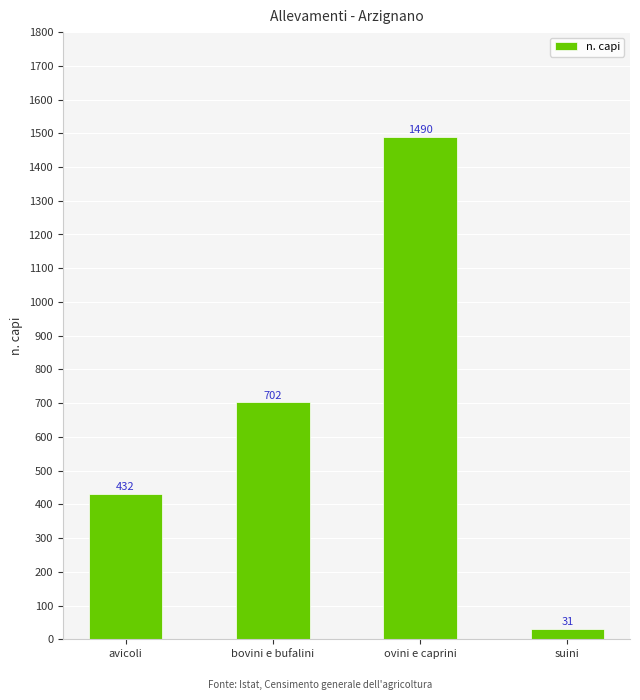

Reading left to right, list all the values displayed in this chart.

432	702	1490	31